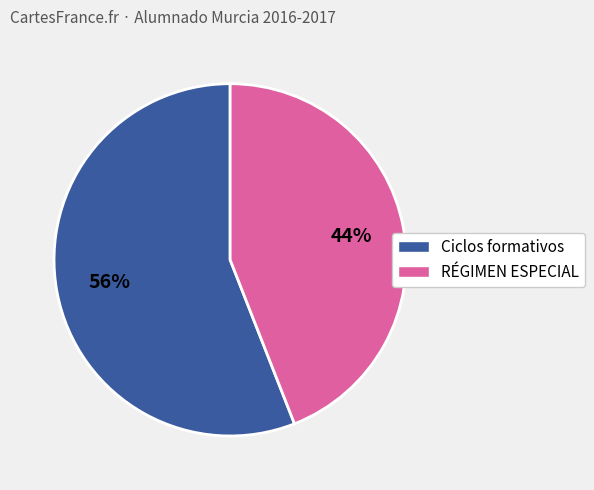

Is there any slice that represents more than half of the pie?

Yes